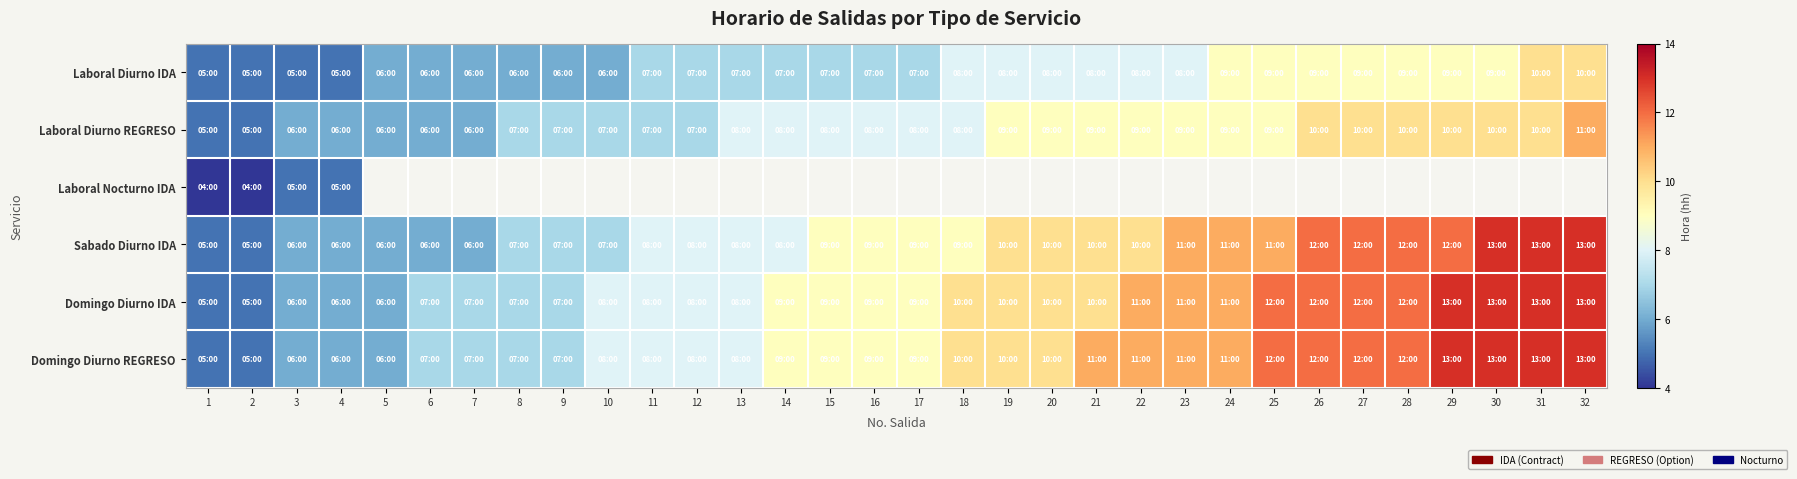

At which label does Laboral Nocturno IDA reach its peak?

3